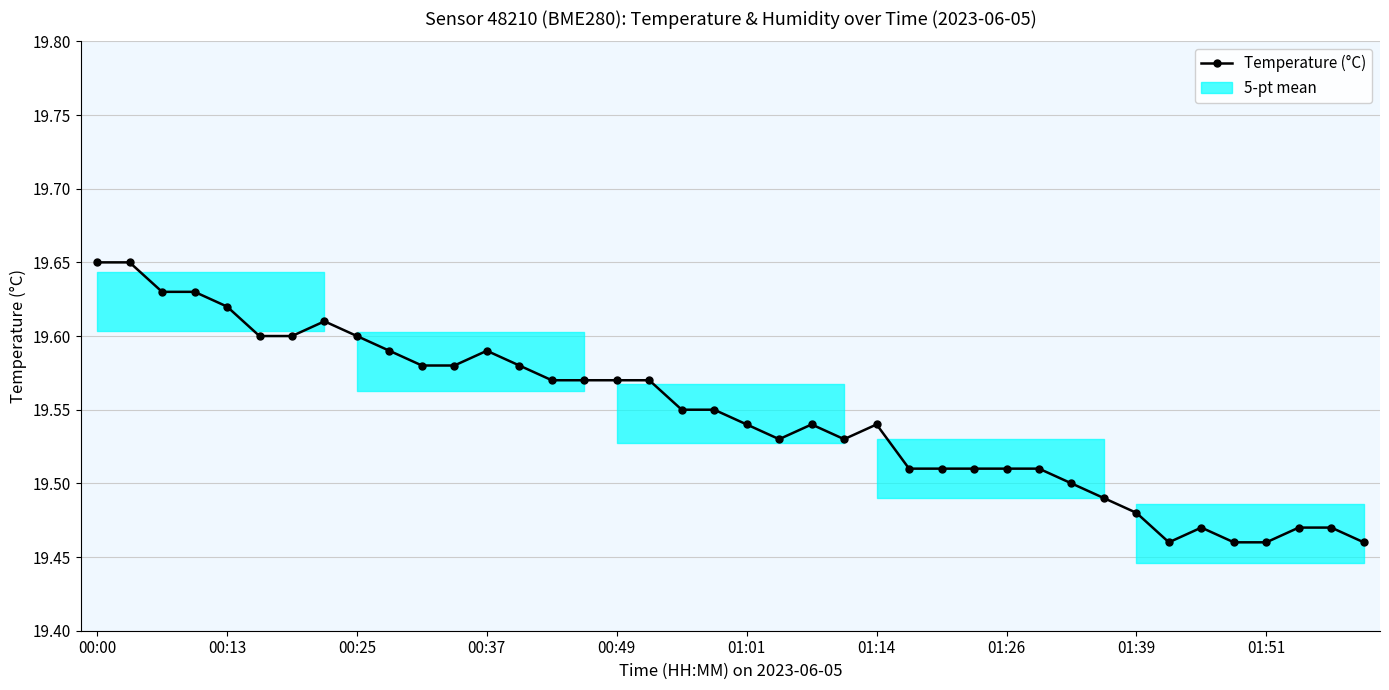

At which category does the chart reach its peak across all series?

00:00